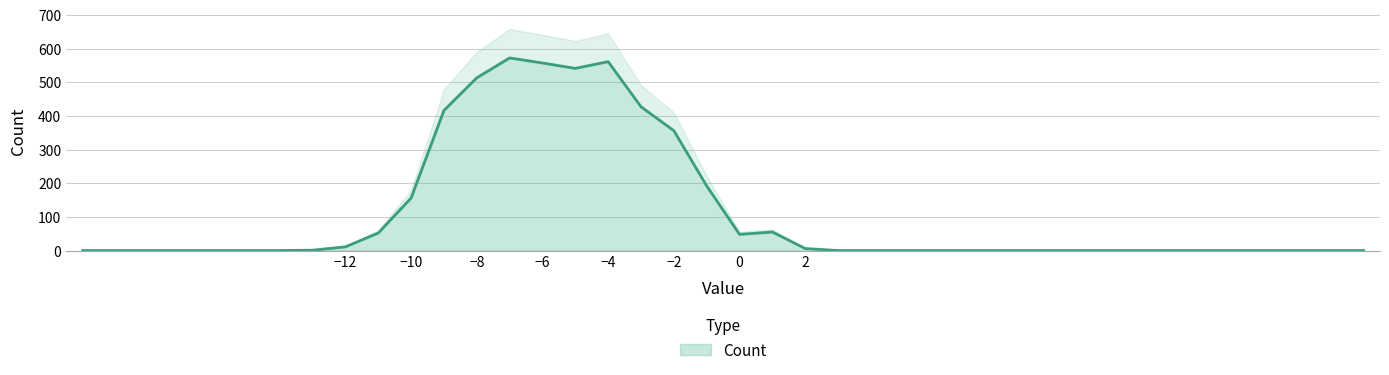

Reading left to right, list all the values displayed in this chart.

0	0	0	0	0	0	0	1	11	52	156	416	513	572	557	541	561	427	356	192	48	55	6	0	0	0	0	0	0	0	0	0	0	0	0	0	0	0	0	0